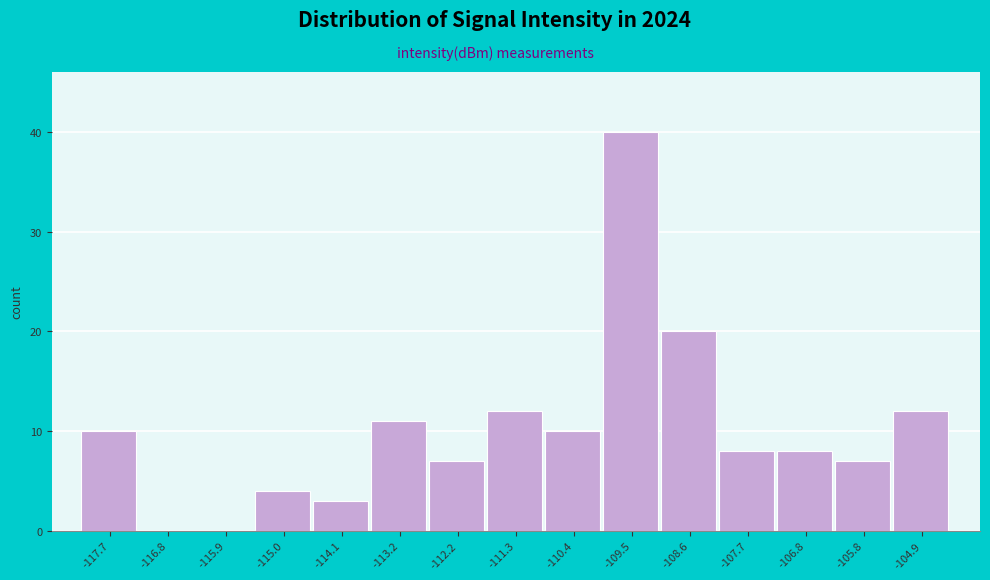

Reading left to right, transcribe all the data shown in this chart.

-117.7=10	-116.8=0	-115.9=0	-115.0=4	-114.1=3	-113.2=11	-112.2=7	-111.3=12	-110.4=10	-109.5=40	-108.6=20	-107.7=8	-106.8=8	-105.8=7	-104.9=12